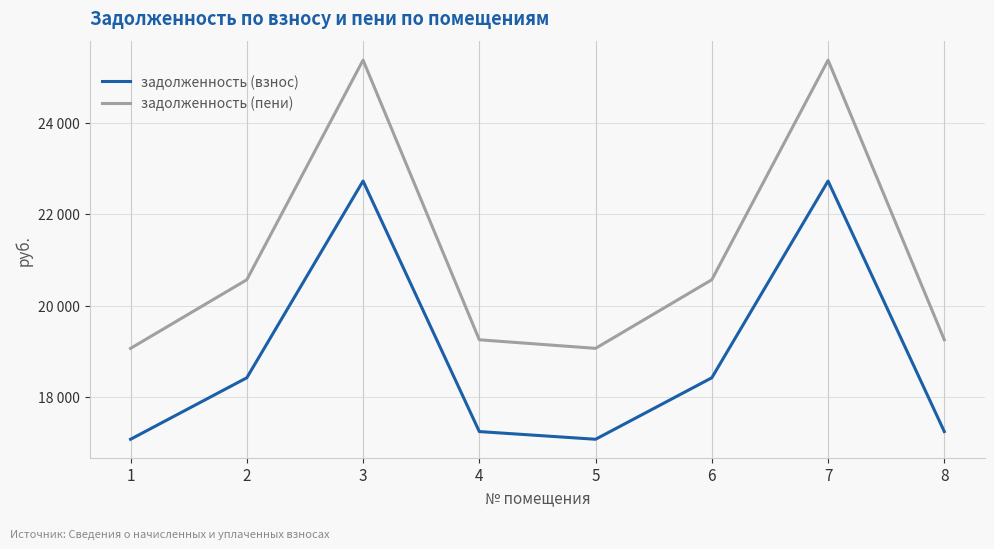

What are all the series names shown in the legend?

задолженность (взнос), задолженность (пени)